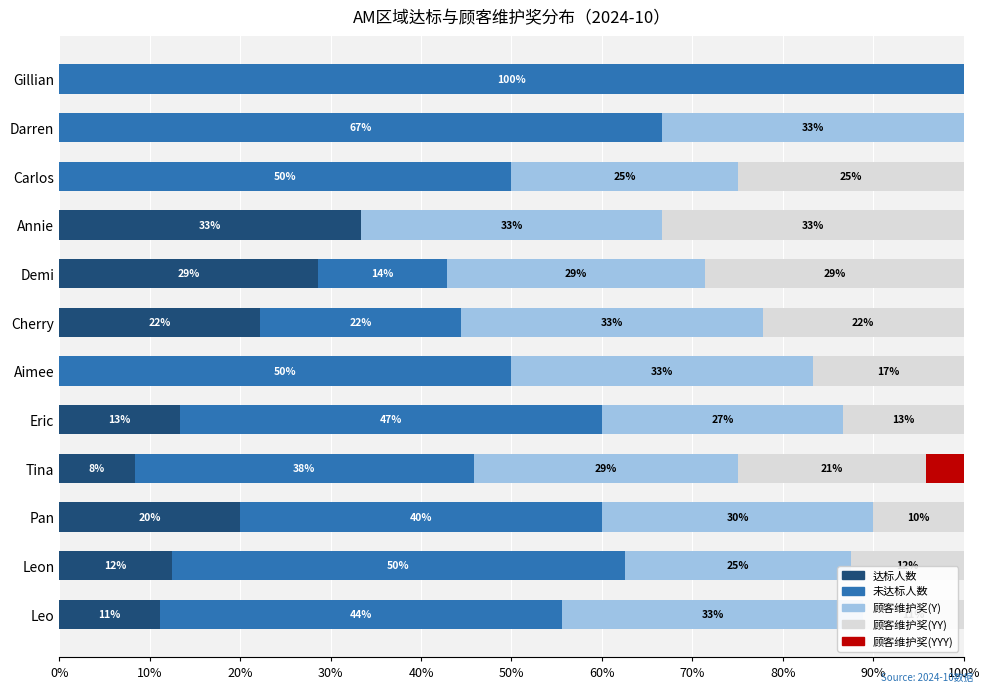

Is it true that 达标人数 equals 0.0 at Carlos?

True